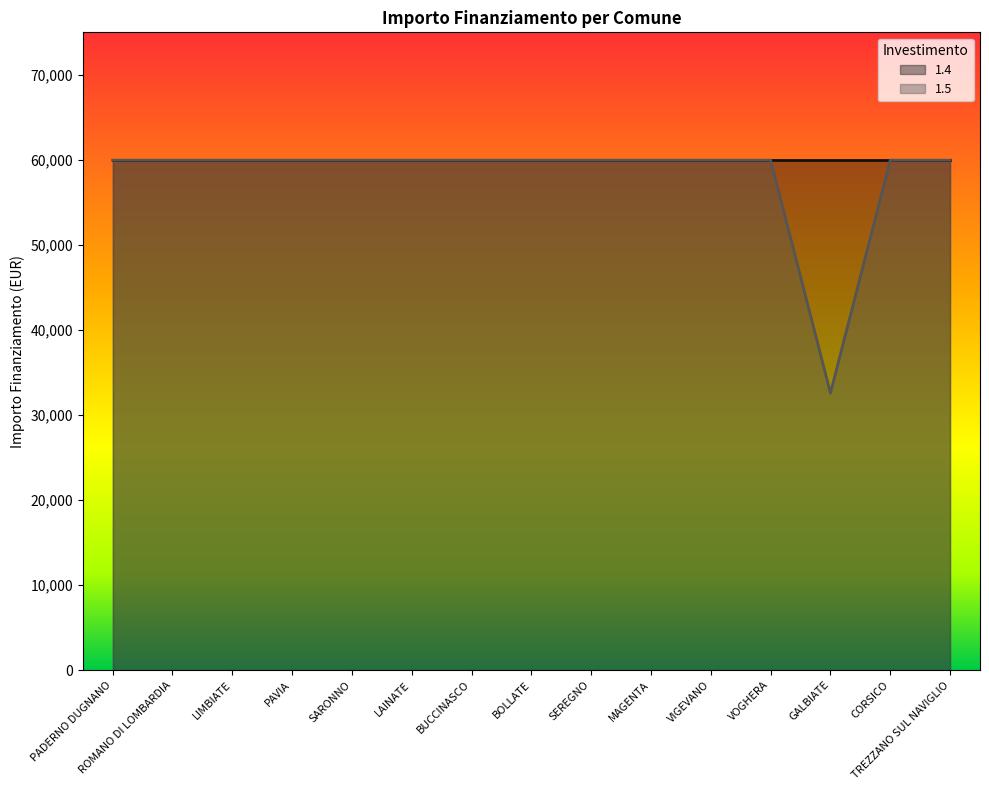

Reading left to right, transcribe all the data shown in this chart.

59966	59966	59966	59966	59966	59966	59966	59966	59966	59966	59966	59966	32589	59966	59966